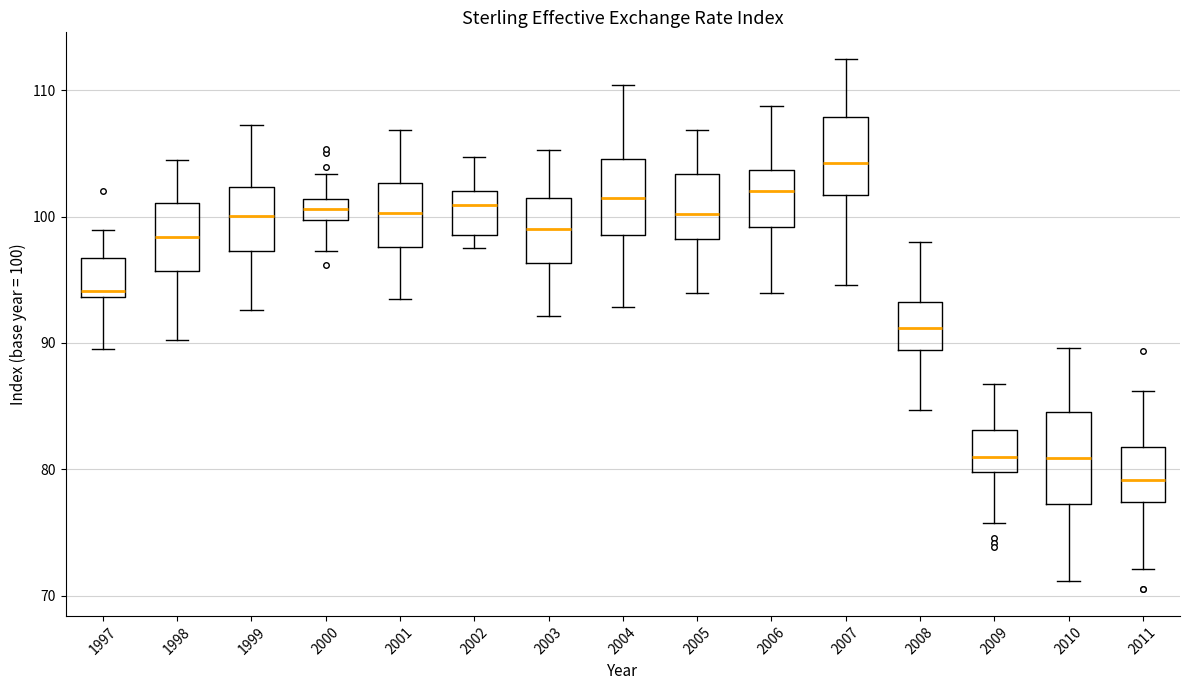

Reading left to right, read every box against the y-axis: the position of its median line, the range the box covers, and the ends of its whiskers. The values are not printed on the chart, so give them approximately, as read against the axis.

1997: median 94 (just above the box's lower edge), box 94 to 97, whiskers 89 to 99
1998: median 98, box 96 to 101, whiskers 90 to 104
1999: median 100, box 97 to 102, whiskers 93 to 107
2000: median 101 (inside the box), box 100 to 101, whiskers 97 to 103
2001: median 100, box 98 to 103, whiskers 93 to 107
2002: median 101, box 99 to 102, whiskers 98 to 105
2003: median 99, box 96 to 101, whiskers 92 to 105
2004: median 101, box 99 to 105, whiskers 93 to 110
2005: median 100, box 98 to 103, whiskers 94 to 107
2006: median 102, box 99 to 104, whiskers 94 to 109
2007: median 104, box 102 to 108, whiskers 95 to 112
2008: median 91, box 89 to 93, whiskers 85 to 98
2009: median 81, box 80 to 83, whiskers 76 to 87
2010: median 81, box 77 to 85, whiskers 71 to 90
2011: median 79, box 77 to 82, whiskers 72 to 86